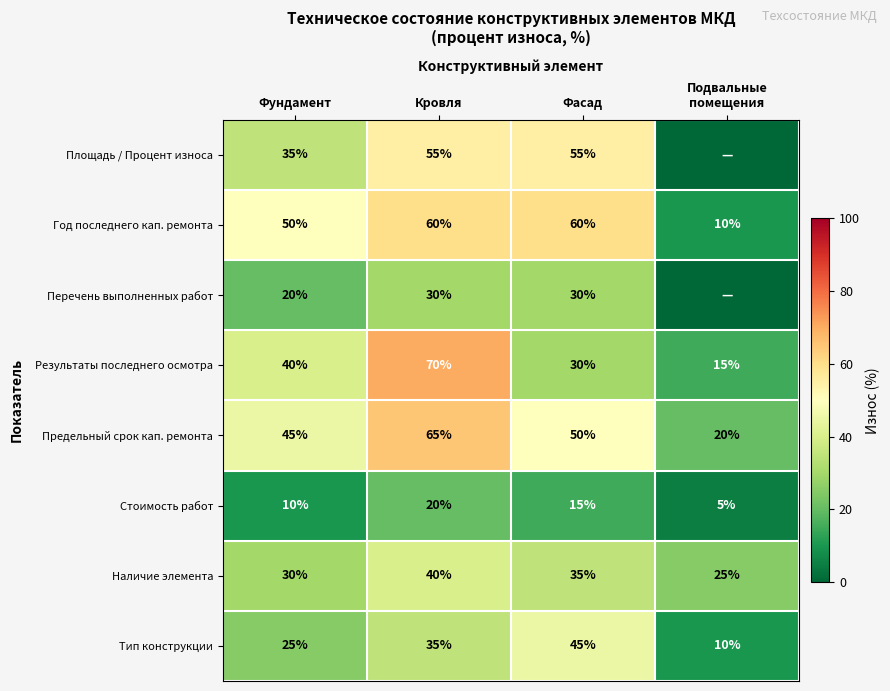

The value of Предельный срок кап. ремонта at Фасад is 14. True or false?

False